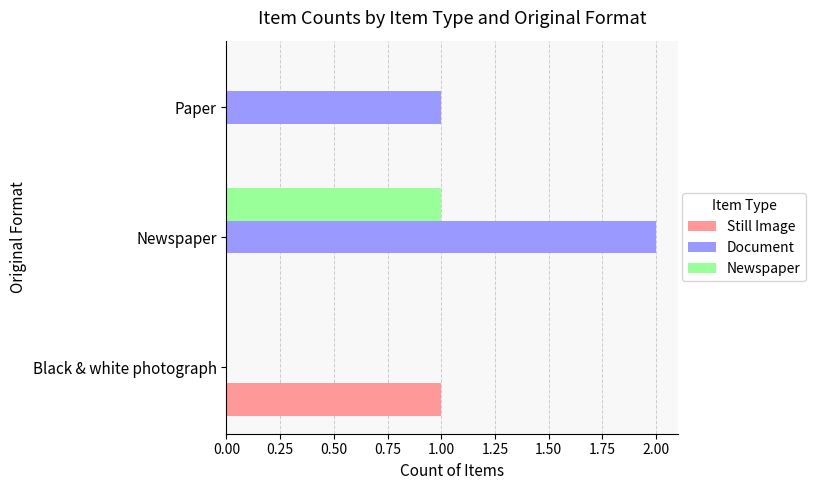

The Document series shows 1 at Black & white photograph. True or false?

False